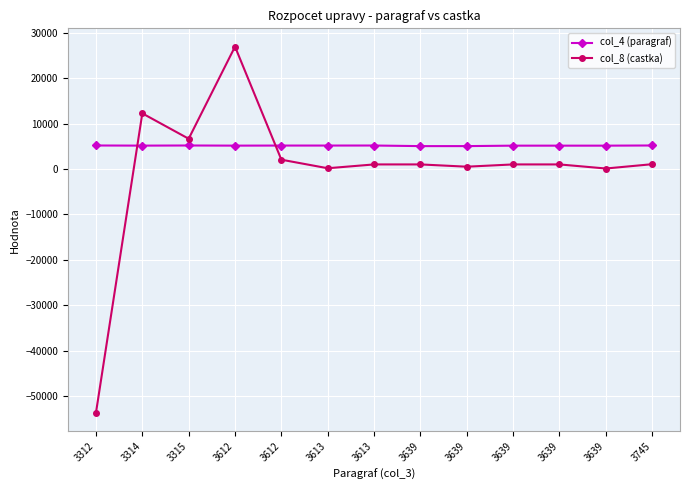

The col_4 (paragraf) series shows 1878 at 3639. True or false?

False